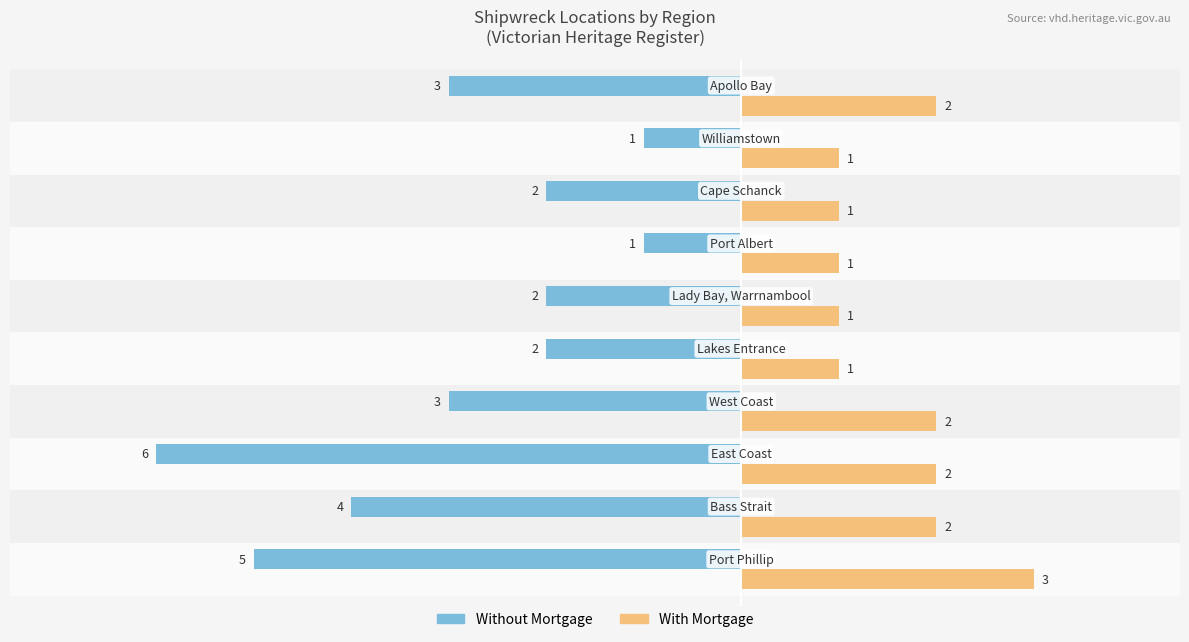

How many With Mortgage values are between 1 and 2?

9